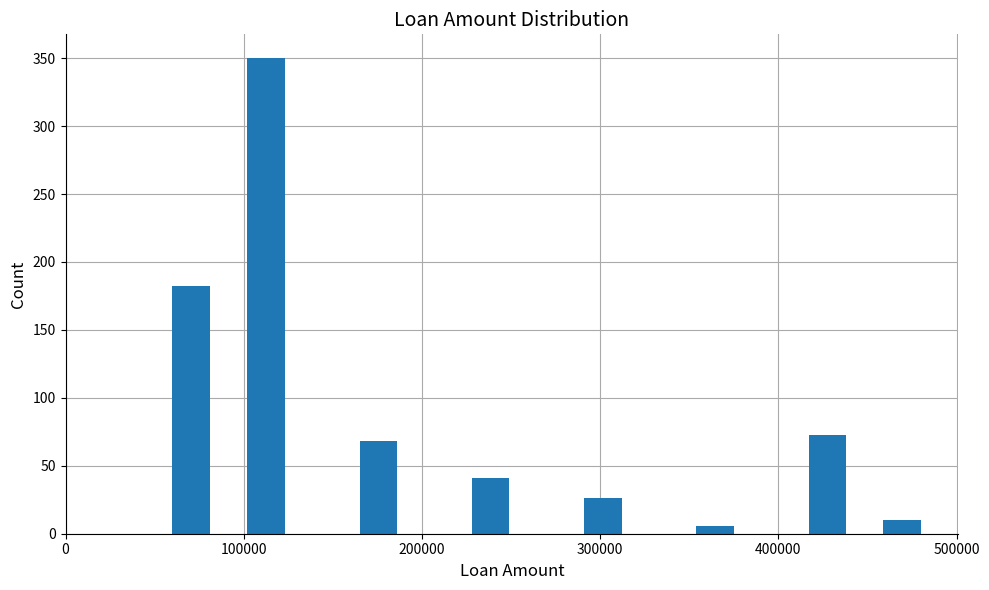

Around what value on the x-axis is the tallest bar? Give the approximate position of its centre, as read against the axis.

110000